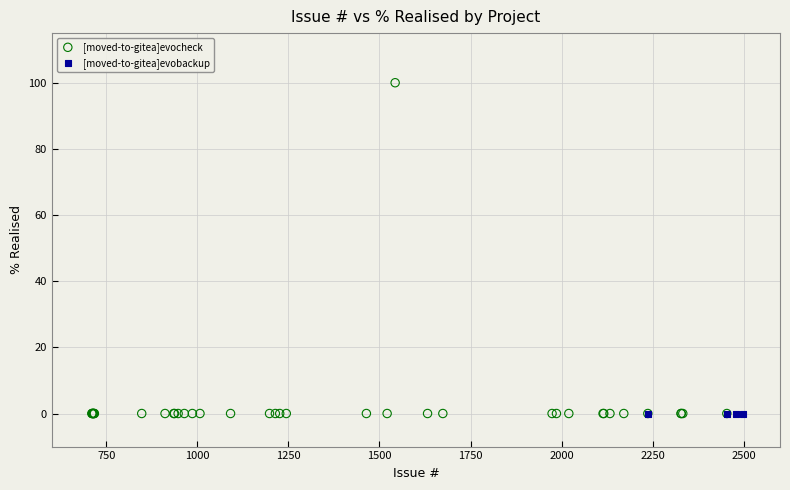

What are all the series names shown in the legend?

[moved-to-gitea]evocheck, [moved-to-gitea]evobackup